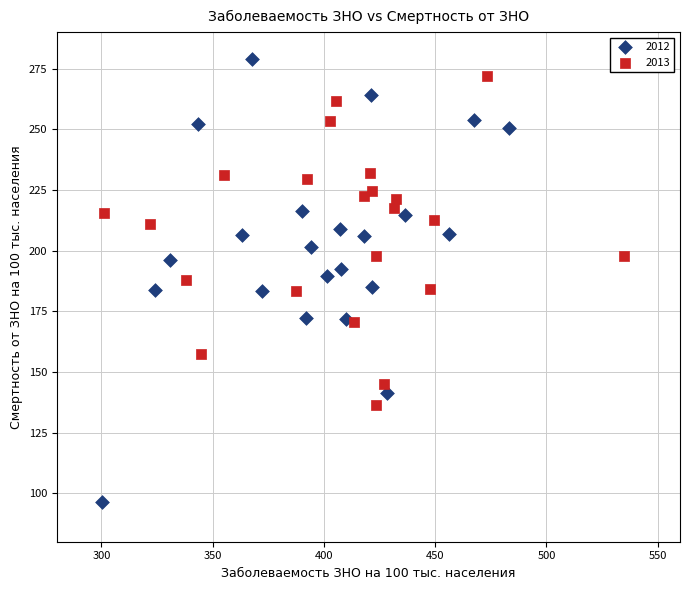

Which series has the largest Y range (max minus min)?

2012